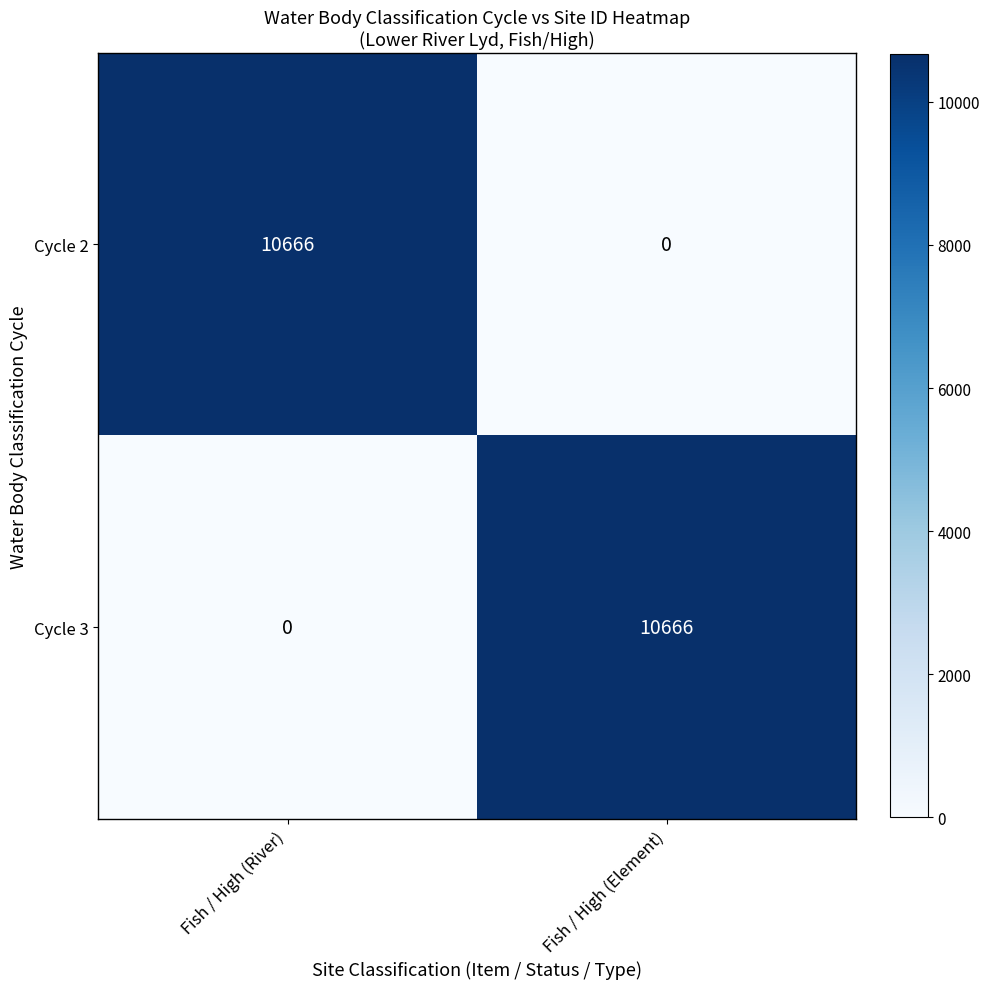

What is the total value across all series at Fish / High (River)?

10666